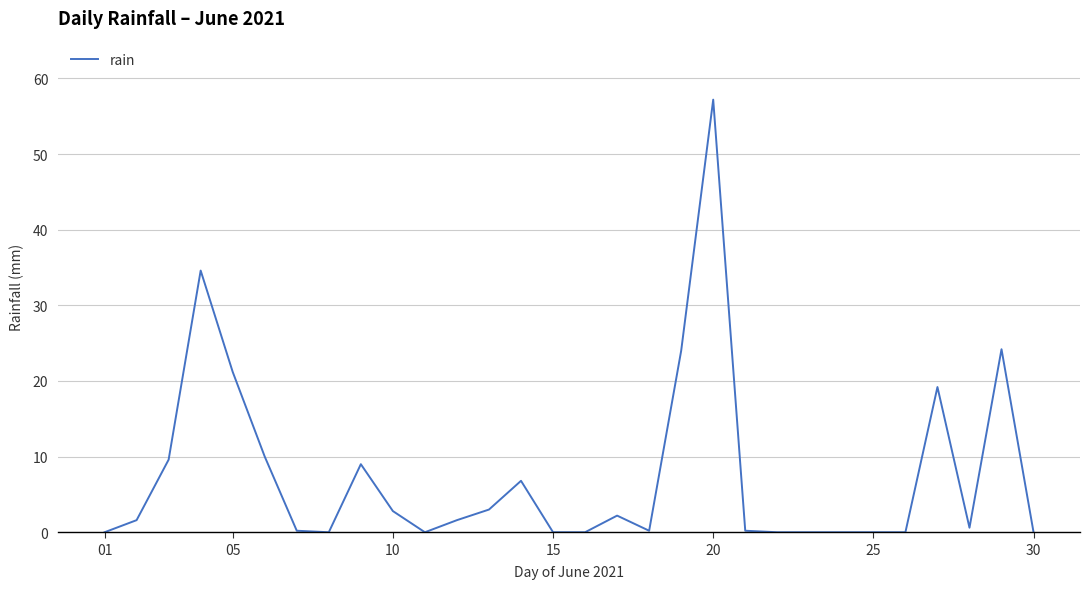

What is the greatest value displayed?

57.2